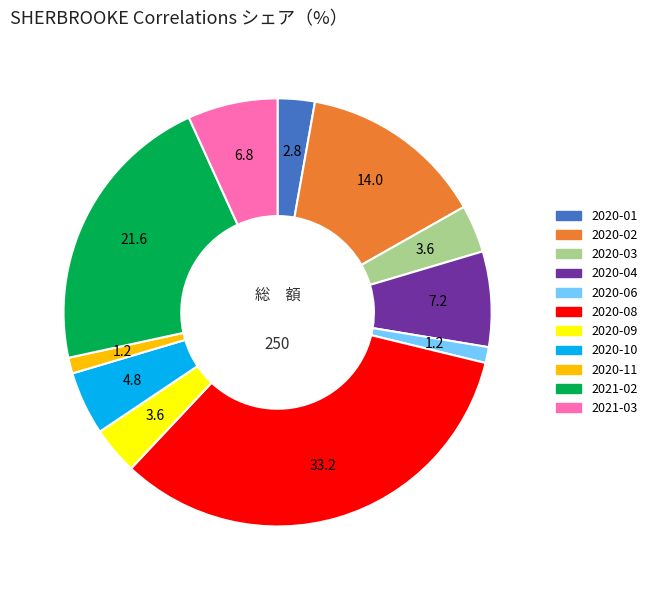

Does 2020-08 account for over 50% of the chart?

No